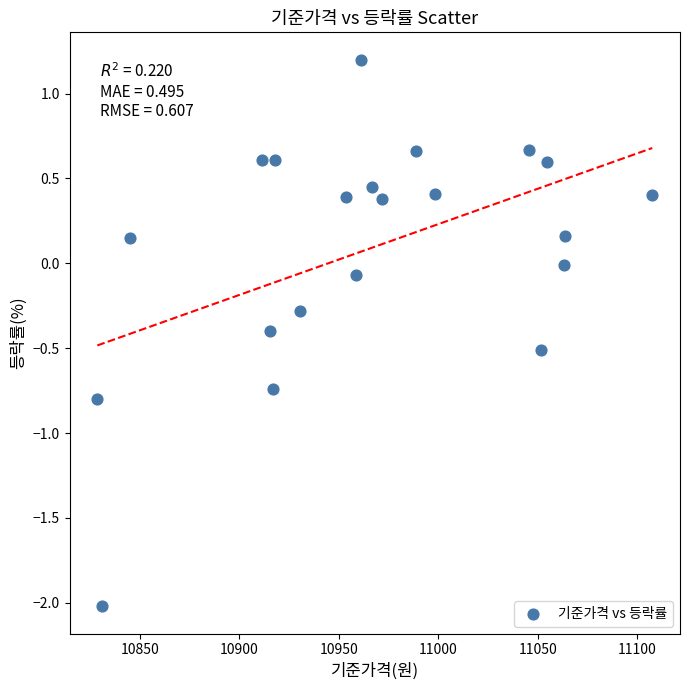

What is the range of Y values (max minus min)?

3.2